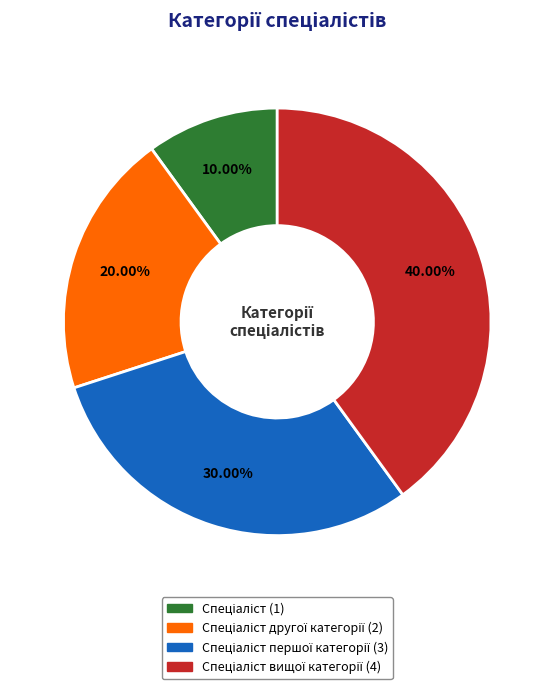

How many segments does this pie chart have?

4